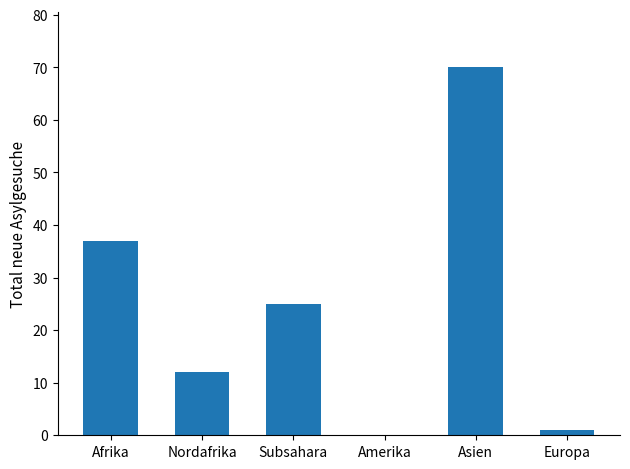

What is the change in value from Amerika to Asien?

+70